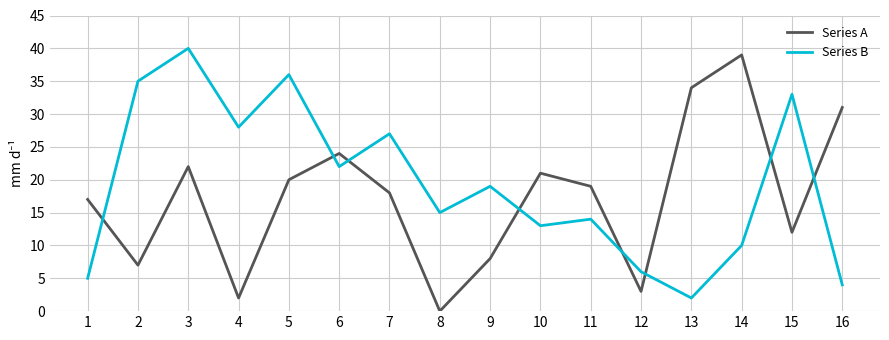

Which series has the largest range (max minus min)?

Series A